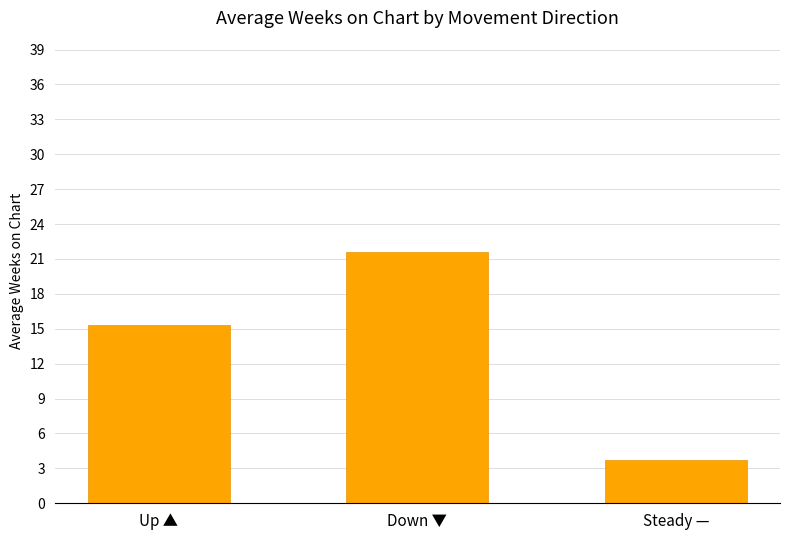

How many data points does each series have?

3